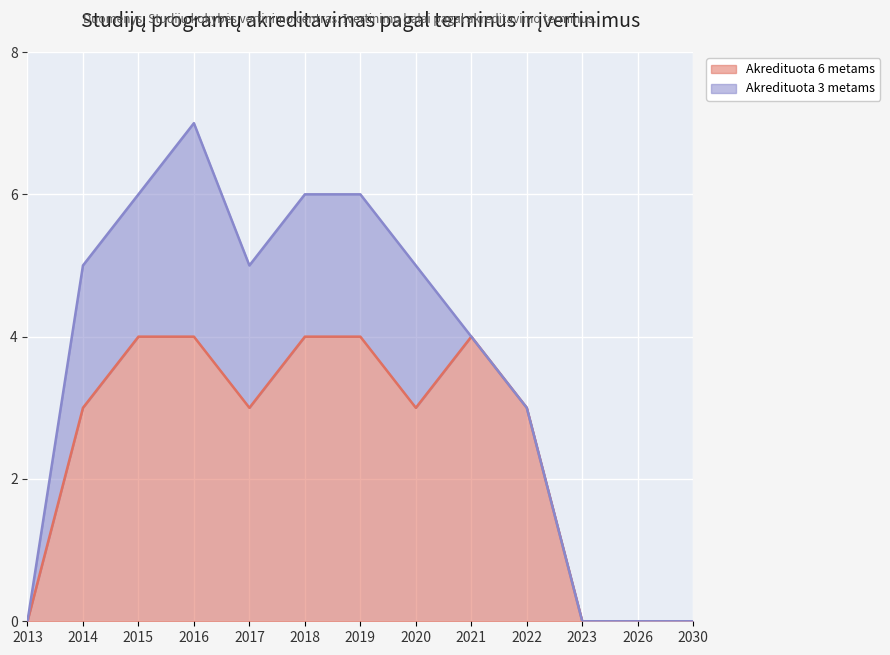

What is the sum of the values at 2020 and 2022?

6